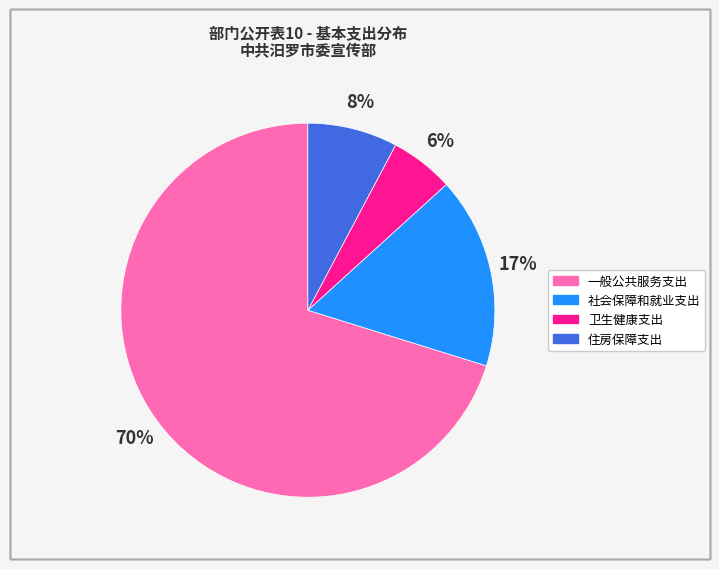

Is it true that 住房保障支出 is 23% of the pie?

False